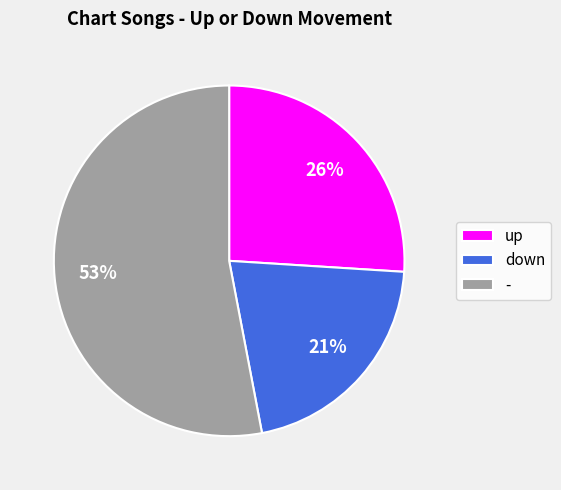

To the nearest percent, what is the difference between the down and up slice percentages?

5%